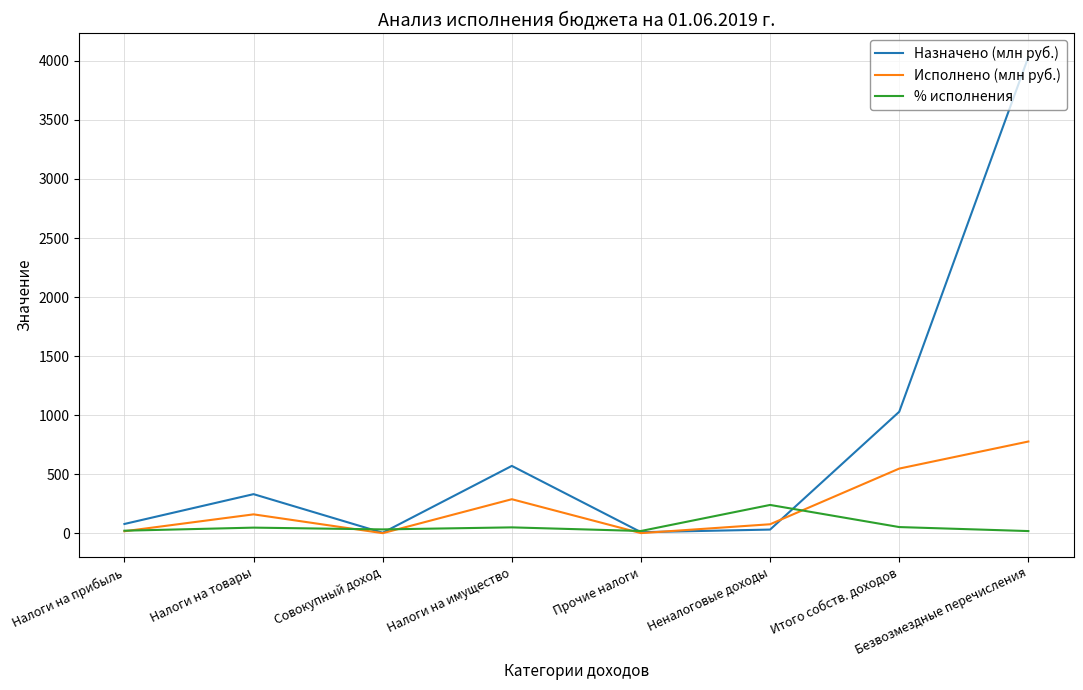

The Назначено (млн руб.) series shows 1029.3 at Итого собств. доходов. True or false?

True